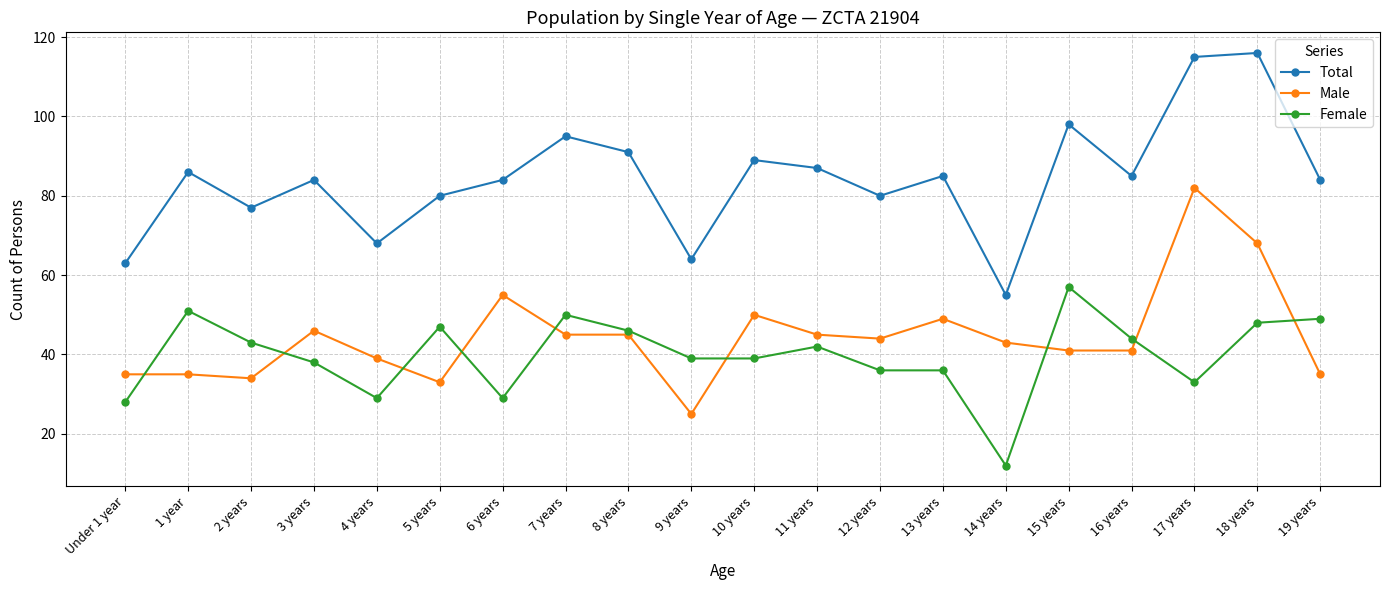

Reading left to right, extract all data points from this chart.

Total: Under 1 year=63	1 year=86	2 years=77	3 years=84	4 years=68	5 years=80	6 years=84	7 years=95	8 years=91	9 years=64	10 years=89	11 years=87	12 years=80	13 years=85	14 years=55	15 years=98	16 years=85	17 years=115	18 years=116	19 years=84
Male: Under 1 year=35	1 year=35	2 years=34	3 years=46	4 years=39	5 years=33	6 years=55	7 years=45	8 years=45	9 years=25	10 years=50	11 years=45	12 years=44	13 years=49	14 years=43	15 years=41	16 years=41	17 years=82	18 years=68	19 years=35
Female: Under 1 year=28	1 year=51	2 years=43	3 years=38	4 years=29	5 years=47	6 years=29	7 years=50	8 years=46	9 years=39	10 years=39	11 years=42	12 years=36	13 years=36	14 years=12	15 years=57	16 years=44	17 years=33	18 years=48	19 years=49